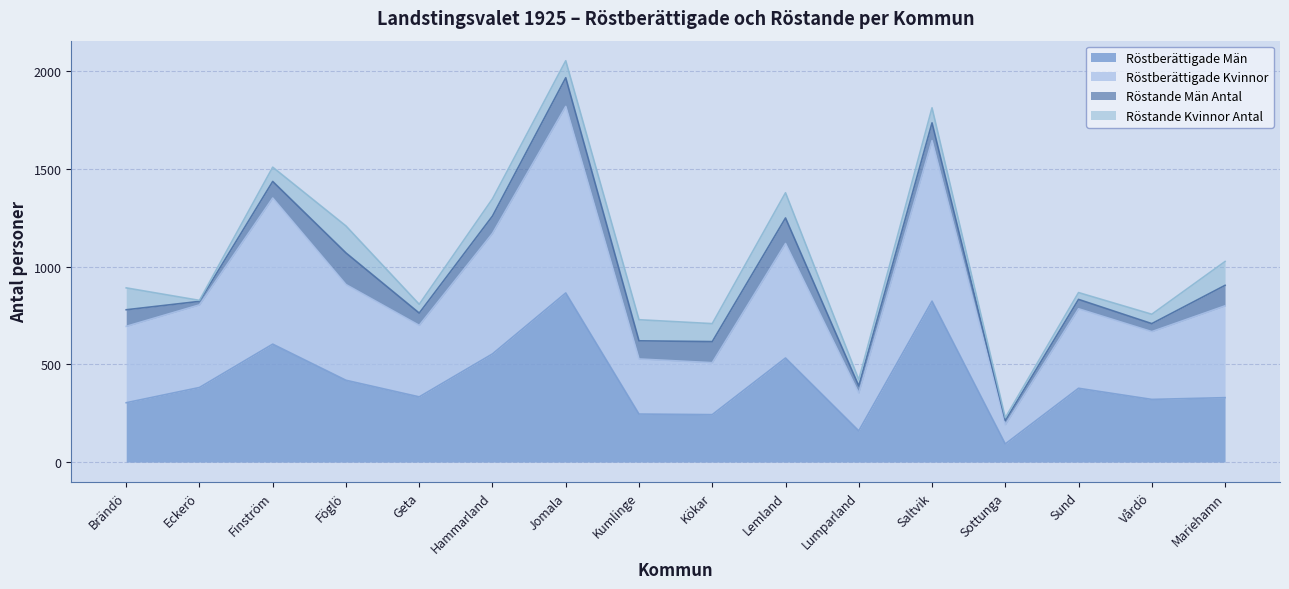

What is the maximum value for Röstberättigade Män?

866